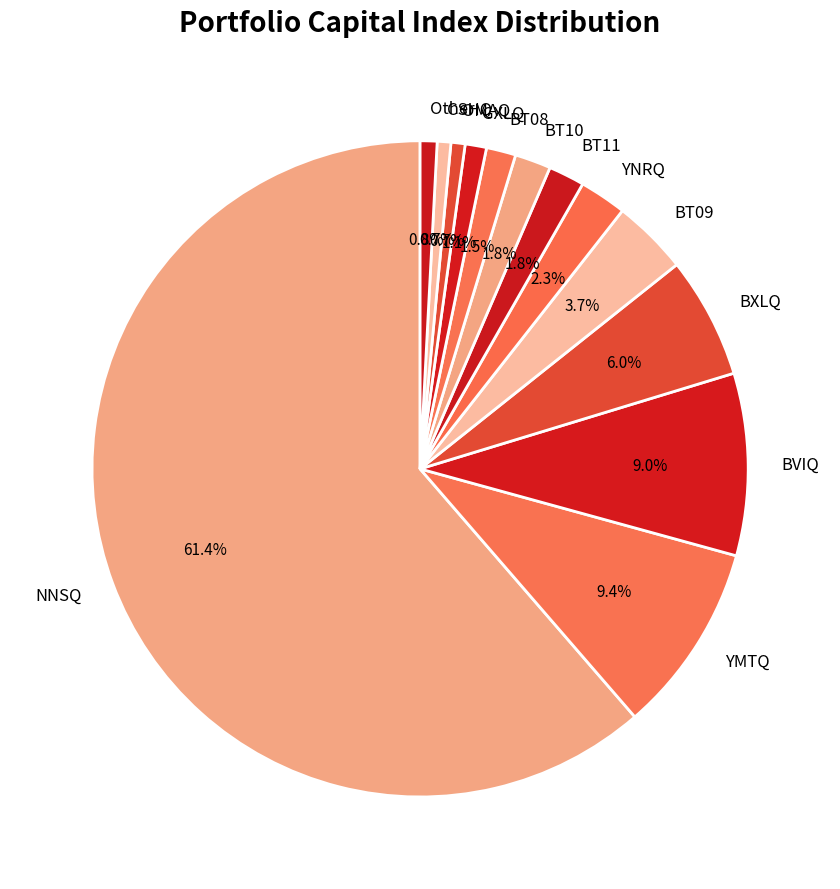

How much of the chart is everything except YNRQ?

97.7%